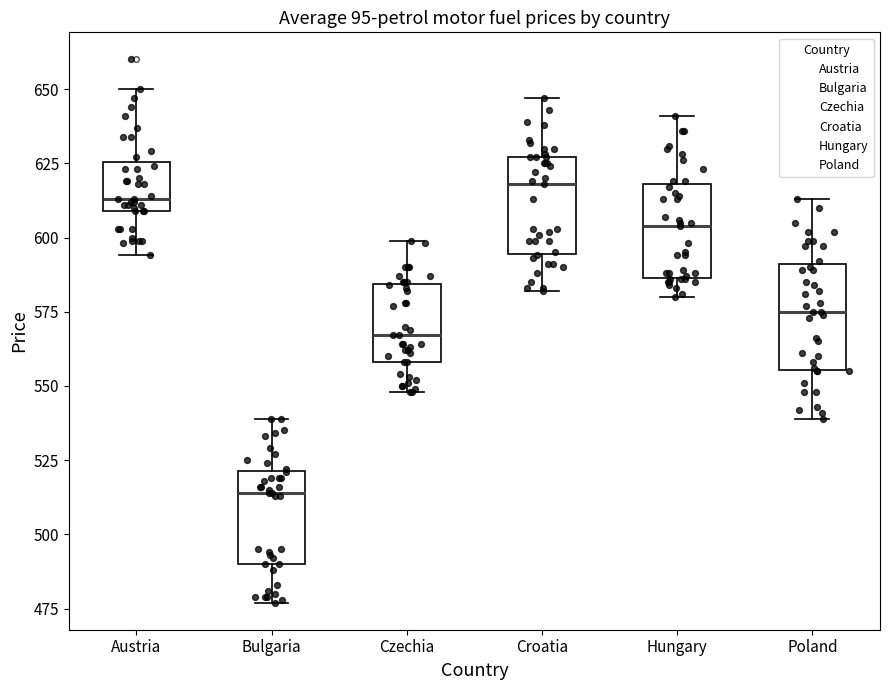

Where is the upper edge of the box for Hungary on the y-axis? The values are not printed on the chart, so give them approximately, as read against the axis.

620